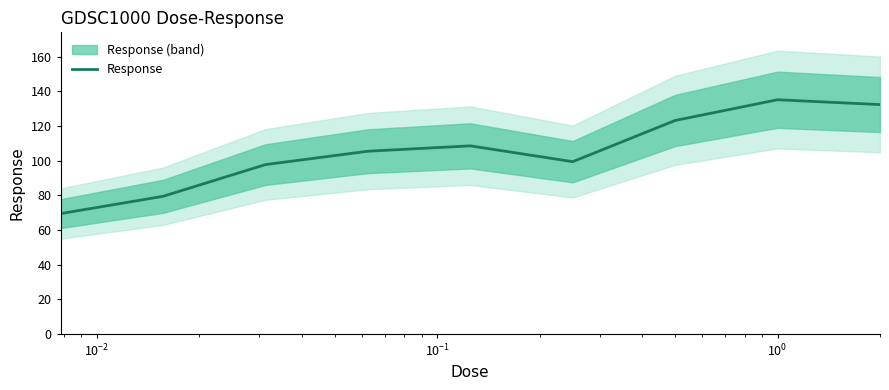

What is the lowest value of the Response series?

69.4